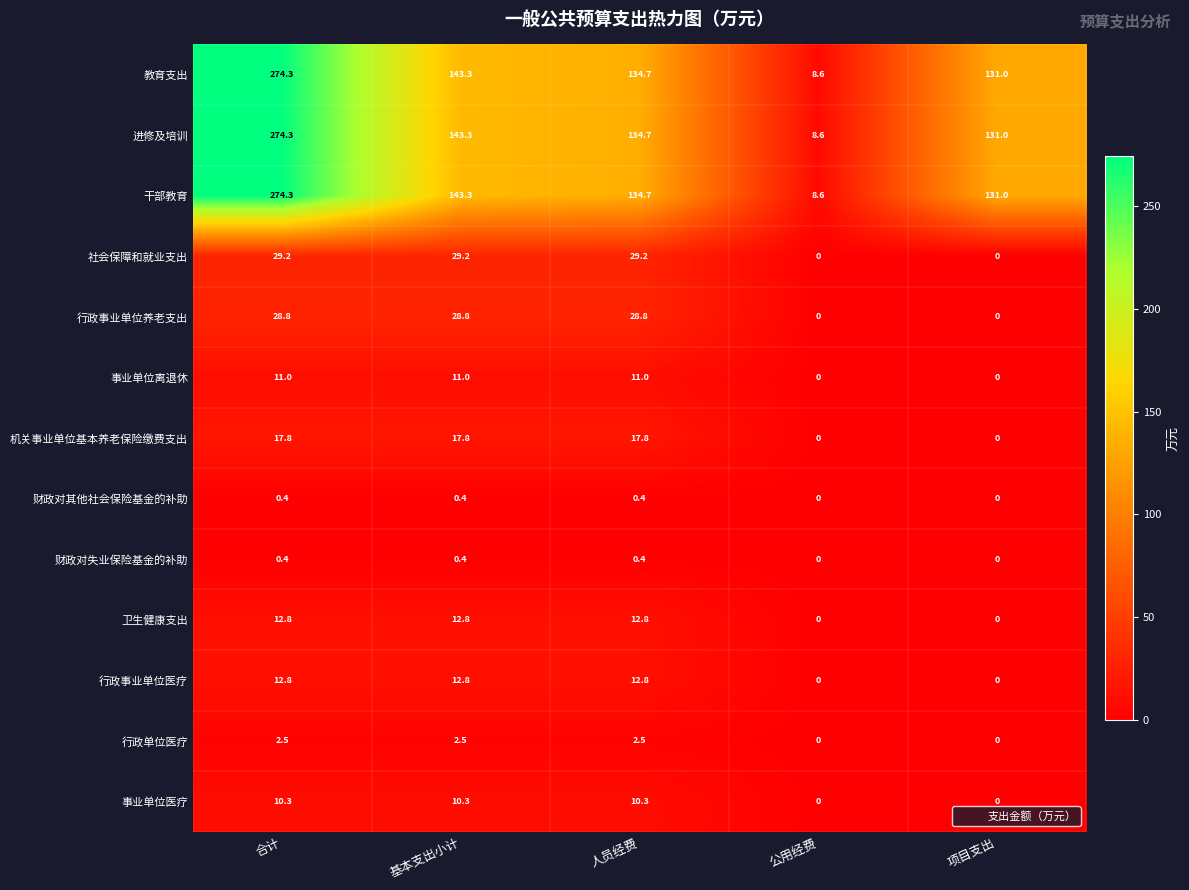

What is the difference between the 行政单位医疗 values at 人员经费 and 公用经费?

2.5